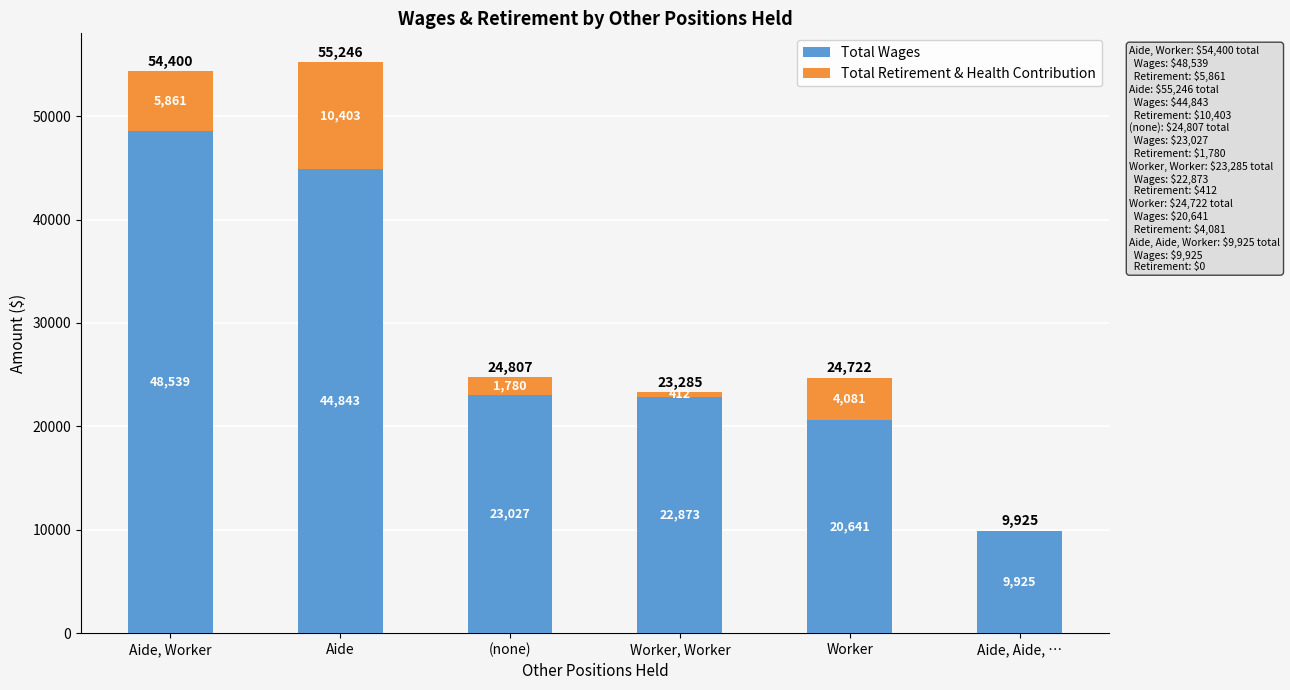

At which category is the sum across all series the highest?

Aide